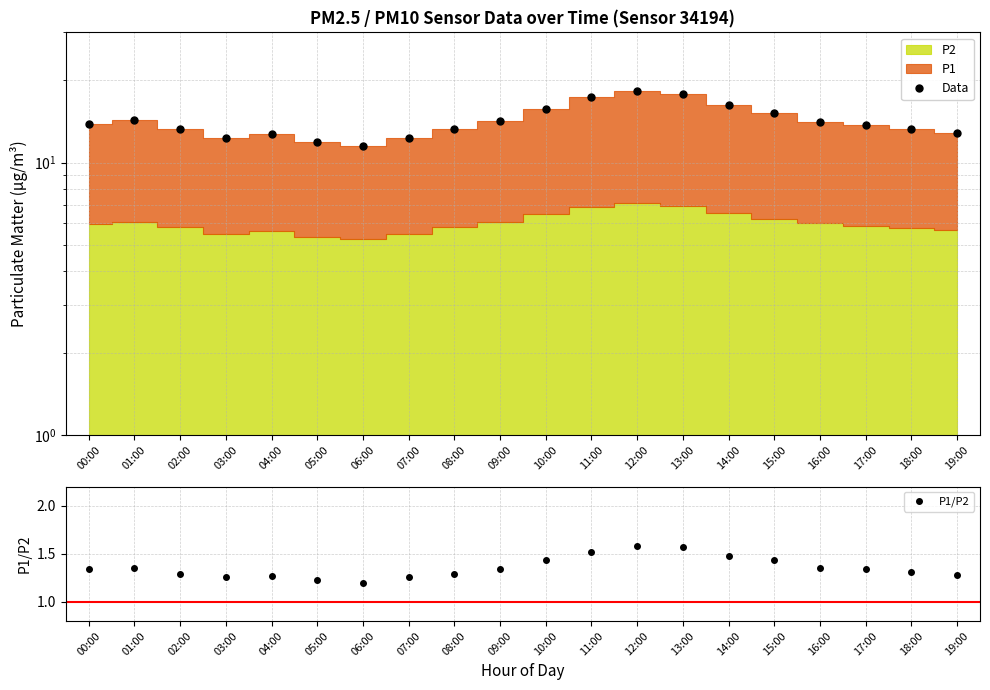

Which category has the highest value in the P1/P2 series?

12:00